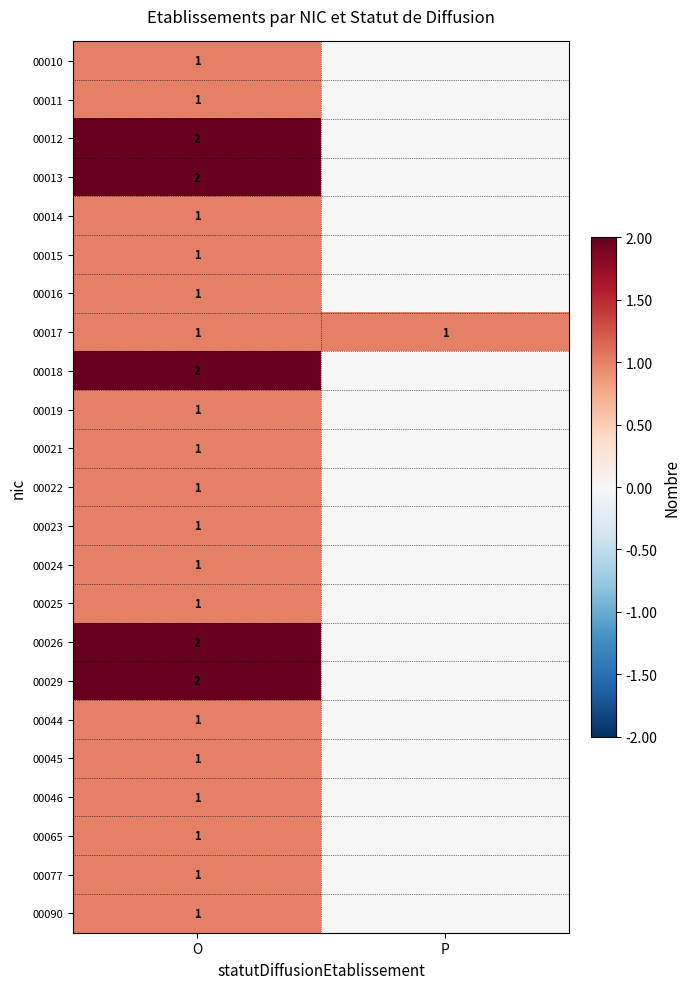

Is it true that 00022 equals 1 at O?

True